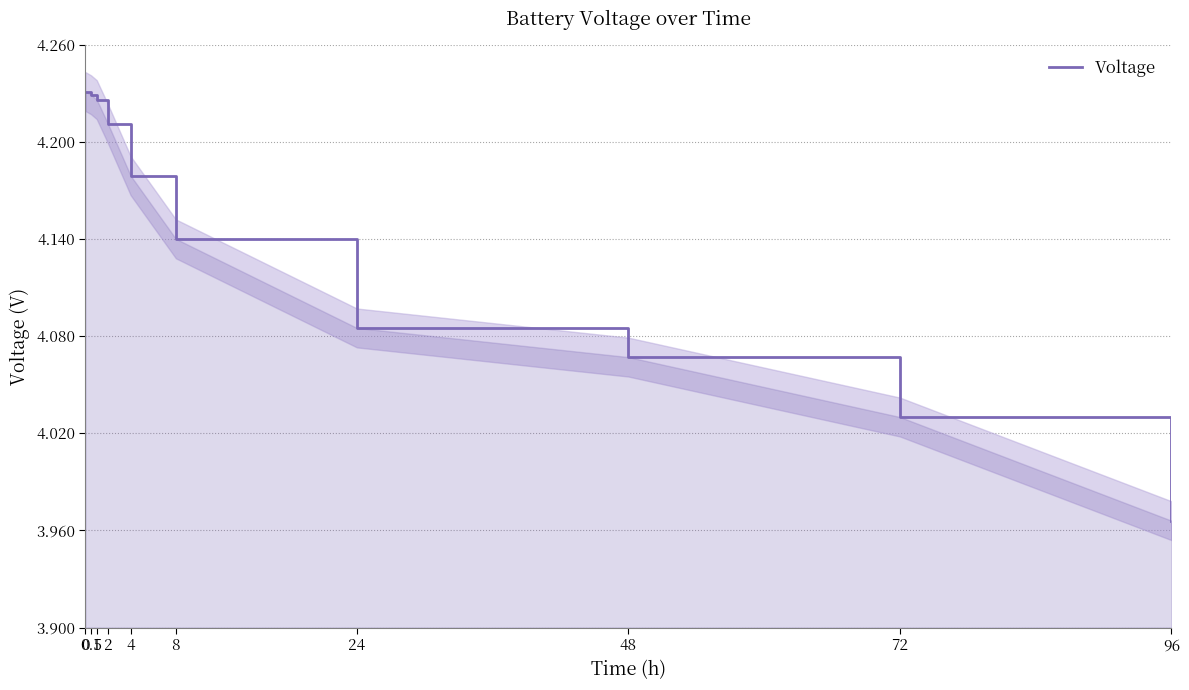

Reading left to right, transcribe all the data shown in this chart.

0=4.2	0.5=4.2	1=4.2	2=4.2	4=4.2	8=4.1	24=4.1	48=4.1	72=4.0	96=4.0